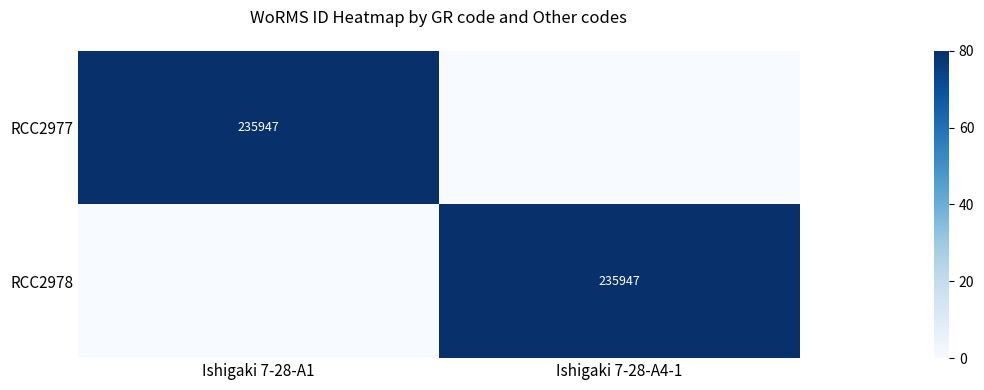

The RCC2978 series shows 235947 at Ishigaki 7-28-A4-1. True or false?

True